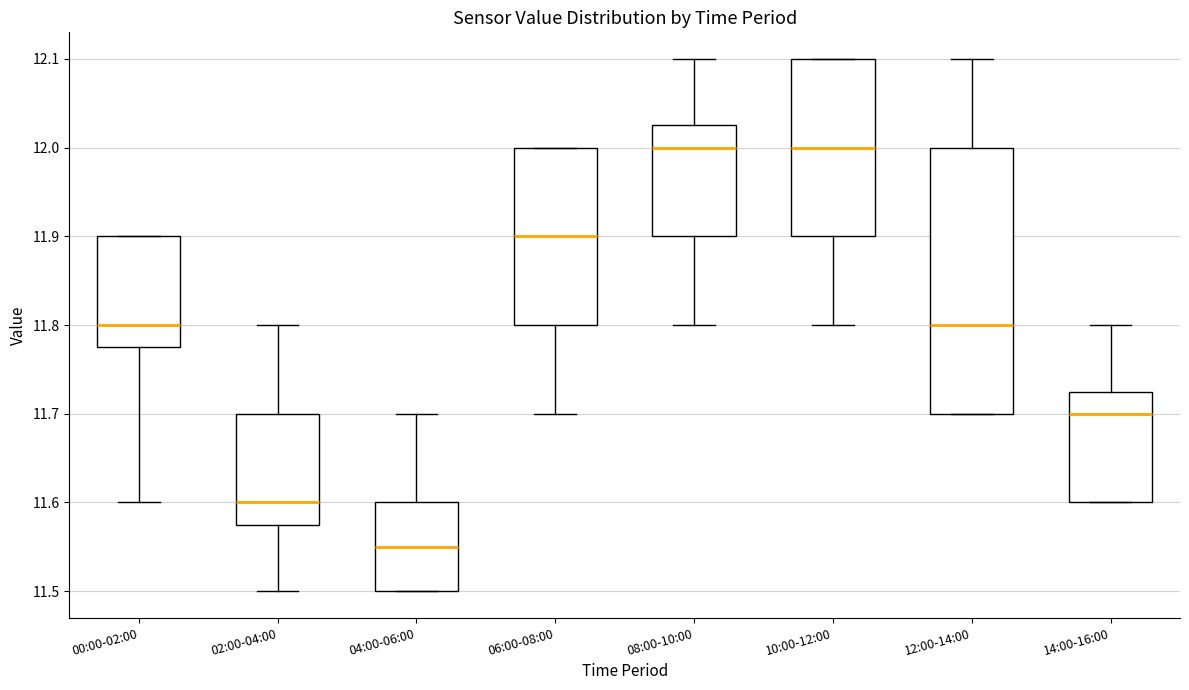

Reading left to right, read every box against the y-axis: the position of its median line, the range the box covers, and the ends of its whiskers. The values are not printed on the chart, so give them approximately, as read against the axis.

00:00-02:00: median 11.80, box 11.78 to 11.90, whiskers 11.60 to 11.90
02:00-04:00: median 11.60, box 11.58 to 11.70, whiskers 11.50 to 11.80
04:00-06:00: median 11.55, box 11.50 to 11.60, whiskers 11.50 to 11.70
06:00-08:00: median 11.90, box 11.80 to 12.00, whiskers 11.70 to 12.00
08:00-10:00: median 12.00, box 11.90 to 12.03, whiskers 11.80 to 12.10
10:00-12:00: median 12.00, box 11.90 to 12.10, whiskers 11.80 to 12.10
12:00-14:00: median 11.80, box 11.70 to 12.00, whiskers 11.70 to 12.10
14:00-16:00: median 11.70, box 11.60 to 11.73, whiskers 11.60 to 11.80